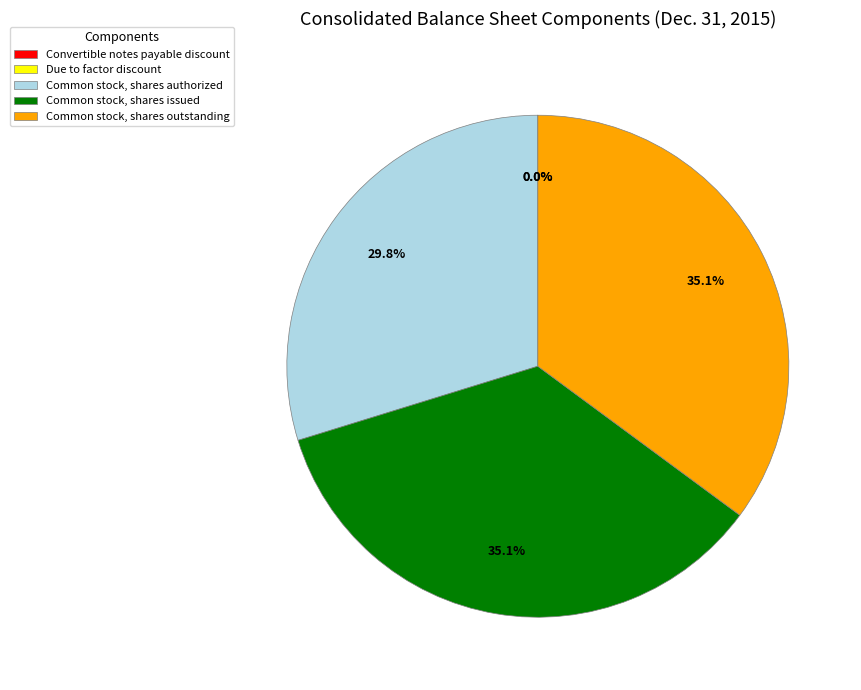

Between Common stock, shares outstanding and Common stock, shares authorized, which is larger?

Common stock, shares outstanding